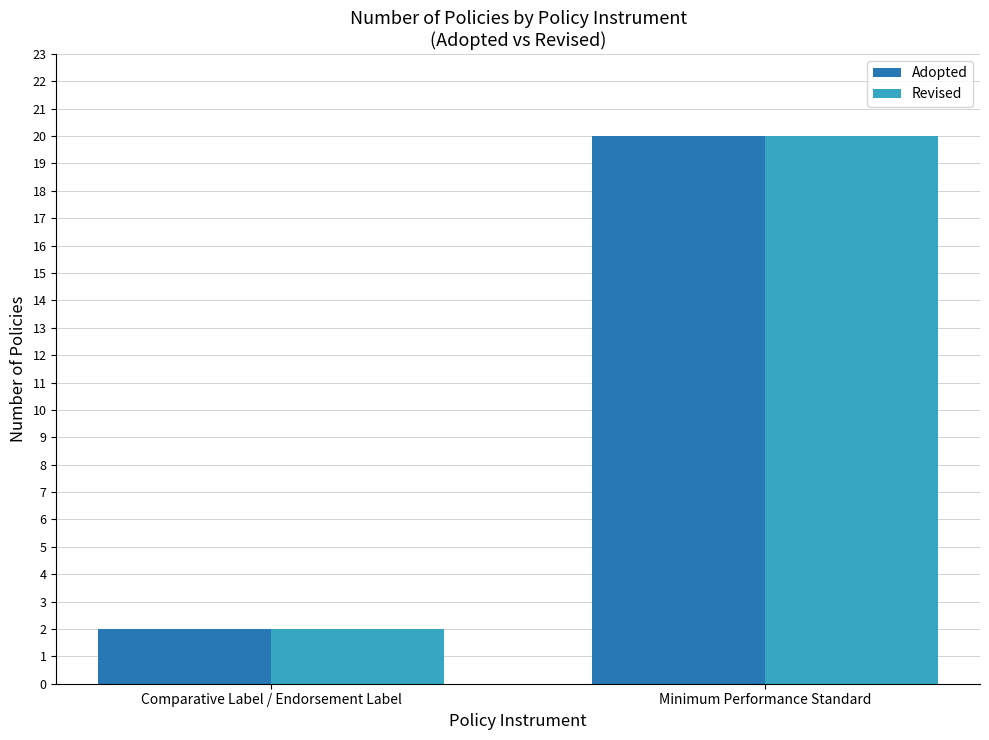

The value of Adopted at Minimum Performance Standard is 20. True or false?

True